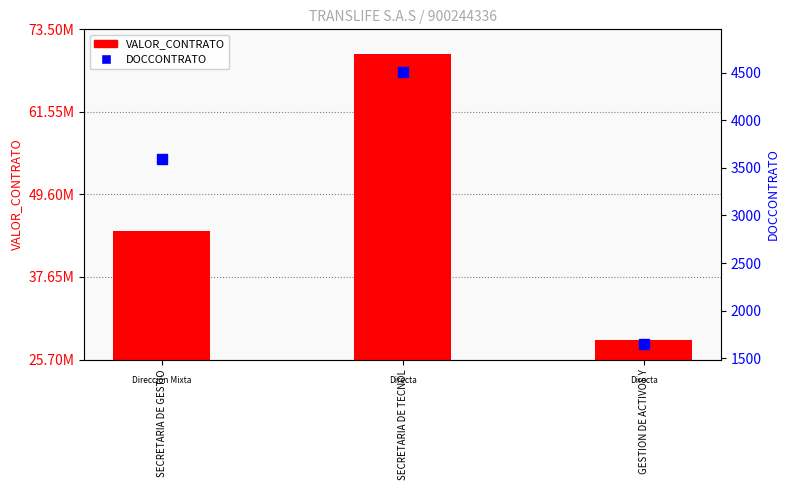

Which series has the widest spread of values?

VALOR_CONTRATO